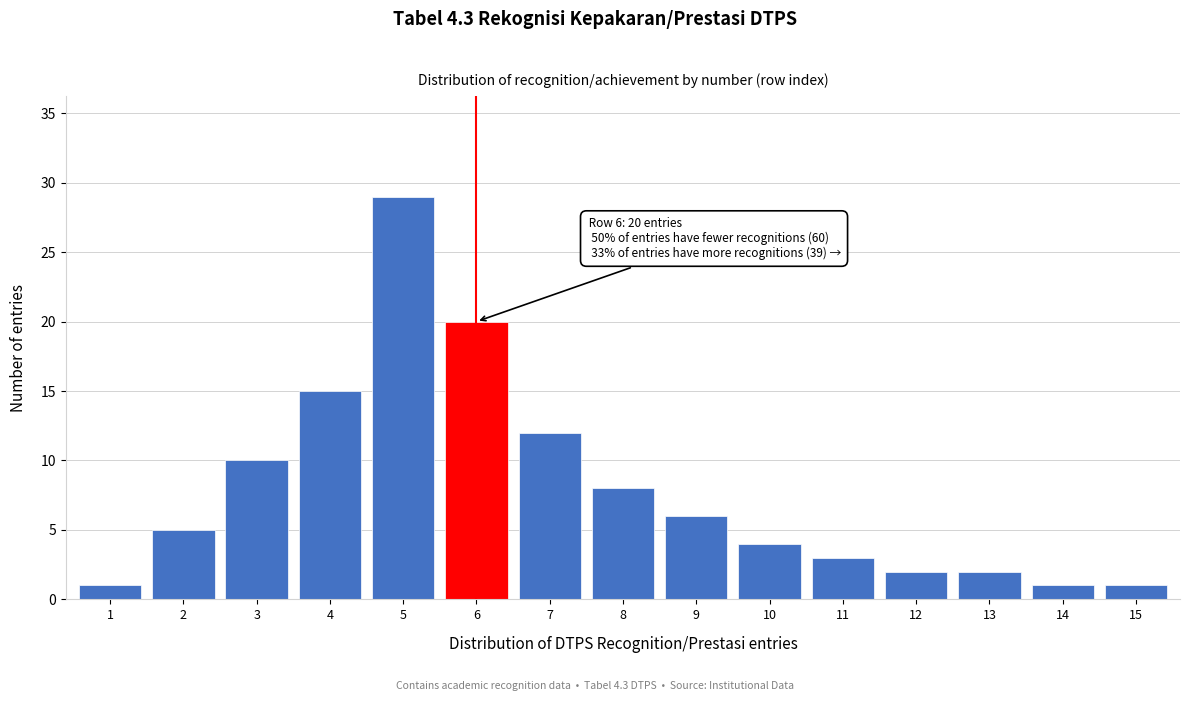

Reading right to left, list all the values displayed in this chart.

15=1	14=1	13=2	12=2	11=3	10=4	9=6	8=8	7=12	6=20	5=29	4=15	3=10	2=5	1=1